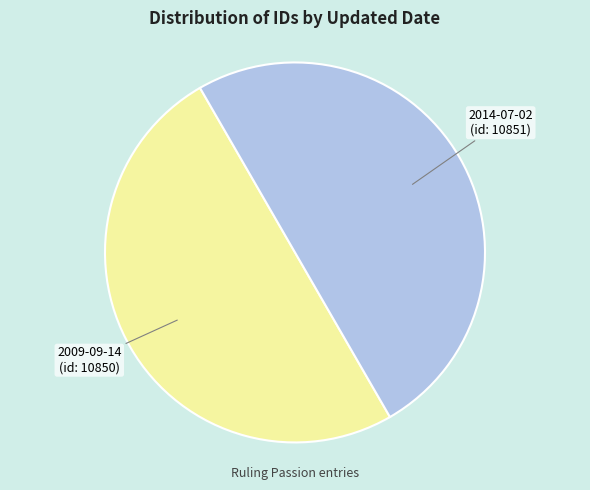

True or false: 2014-07-02 accounts for 57% of the total.

False